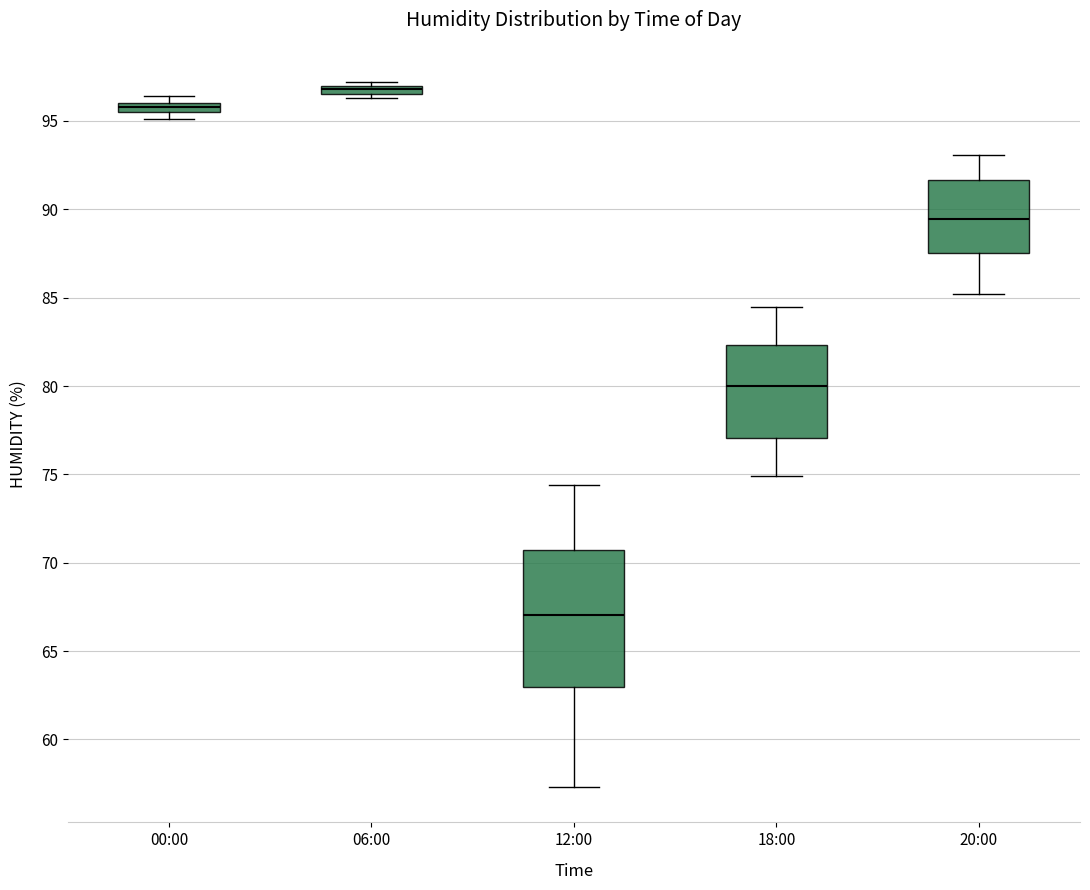

Which box's median line is the lowest?

12:00